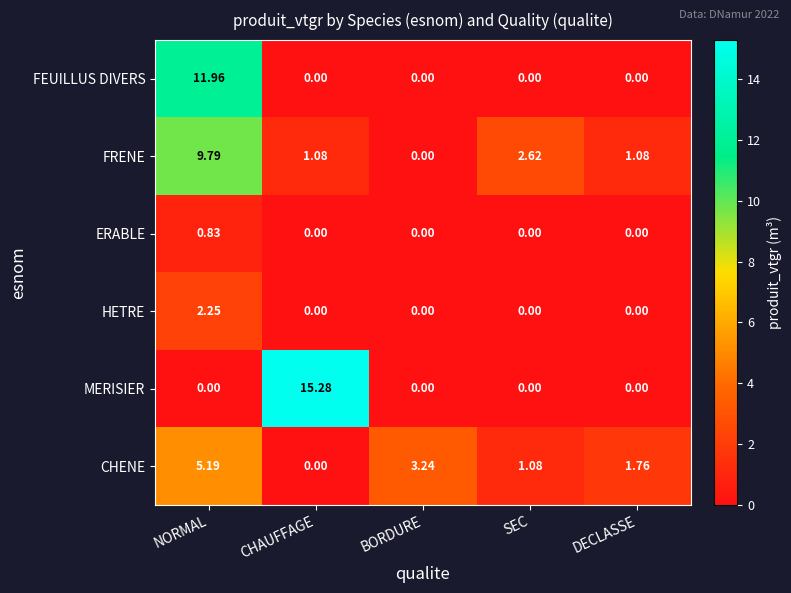

Rank the series at NORMAL from highest to lowest value.

FEUILLUS DIVERS, FRENE, CHENE, HETRE, ERABLE, MERISIER